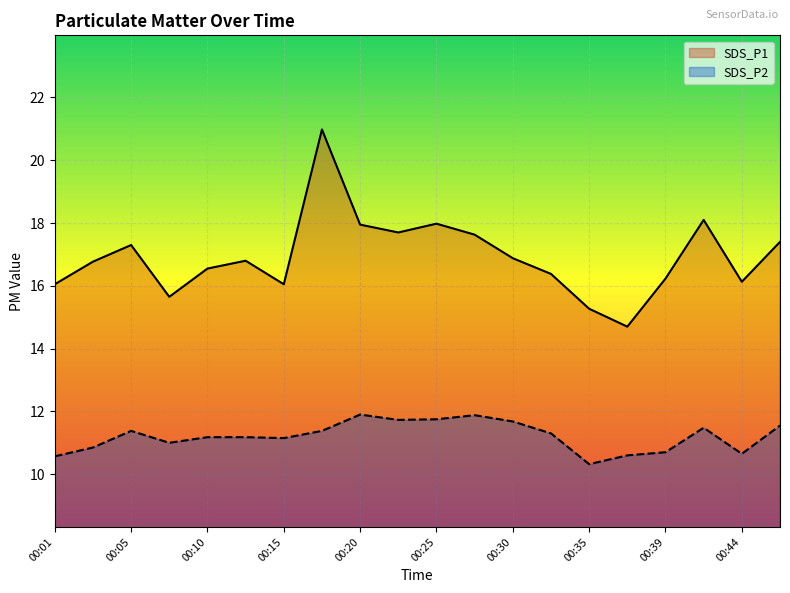

How many values in the SDS_P2 series exceed 11?

13